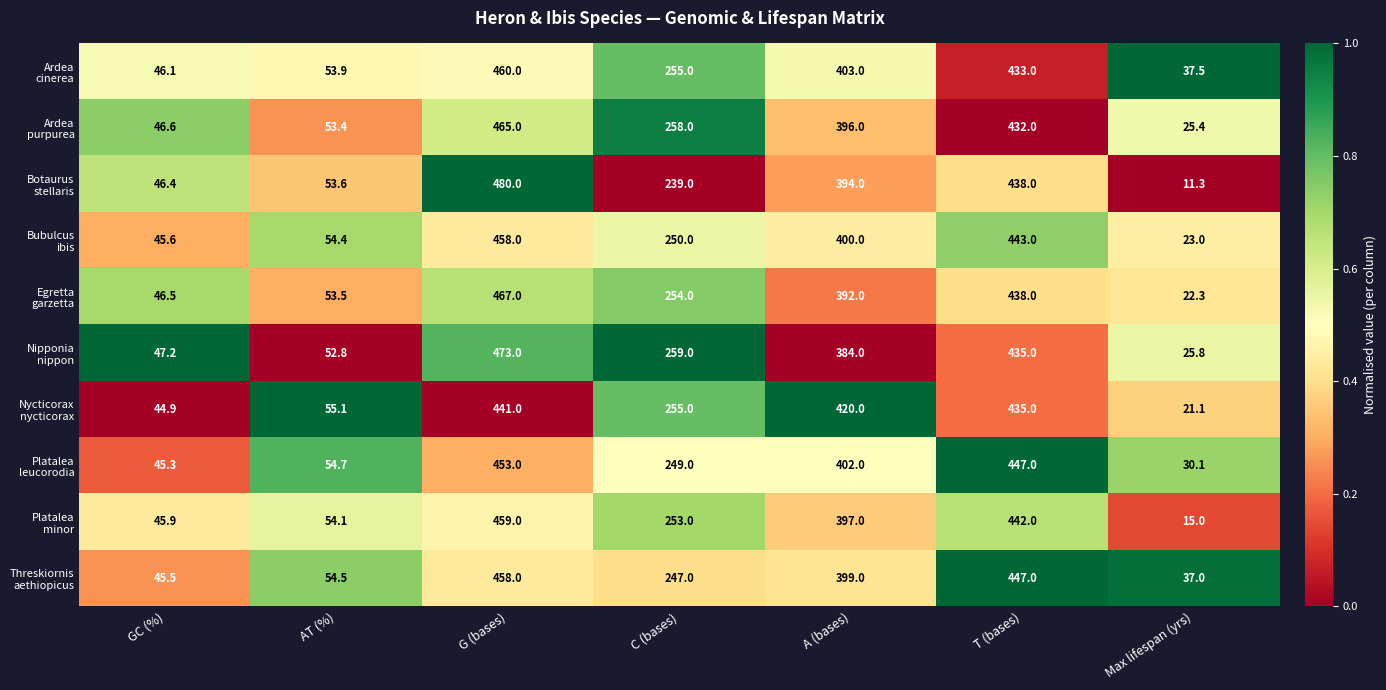

What is the difference between the highest and lowest values at G (bases)?

39.0